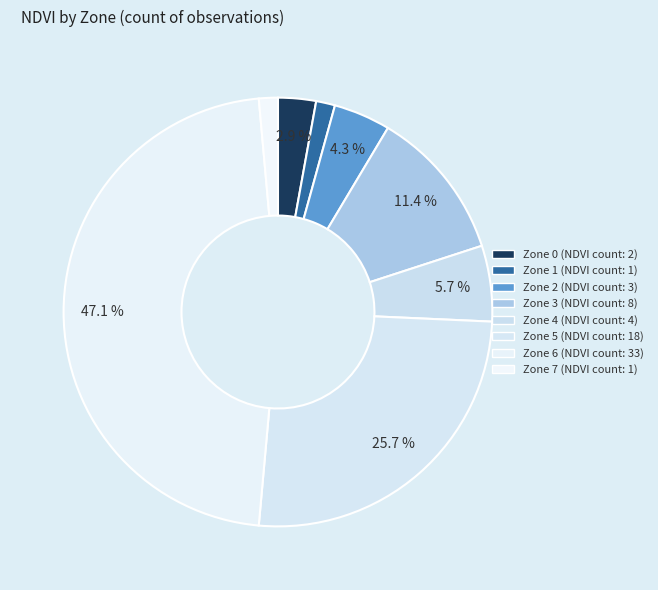

How many slices are in this pie chart?

8